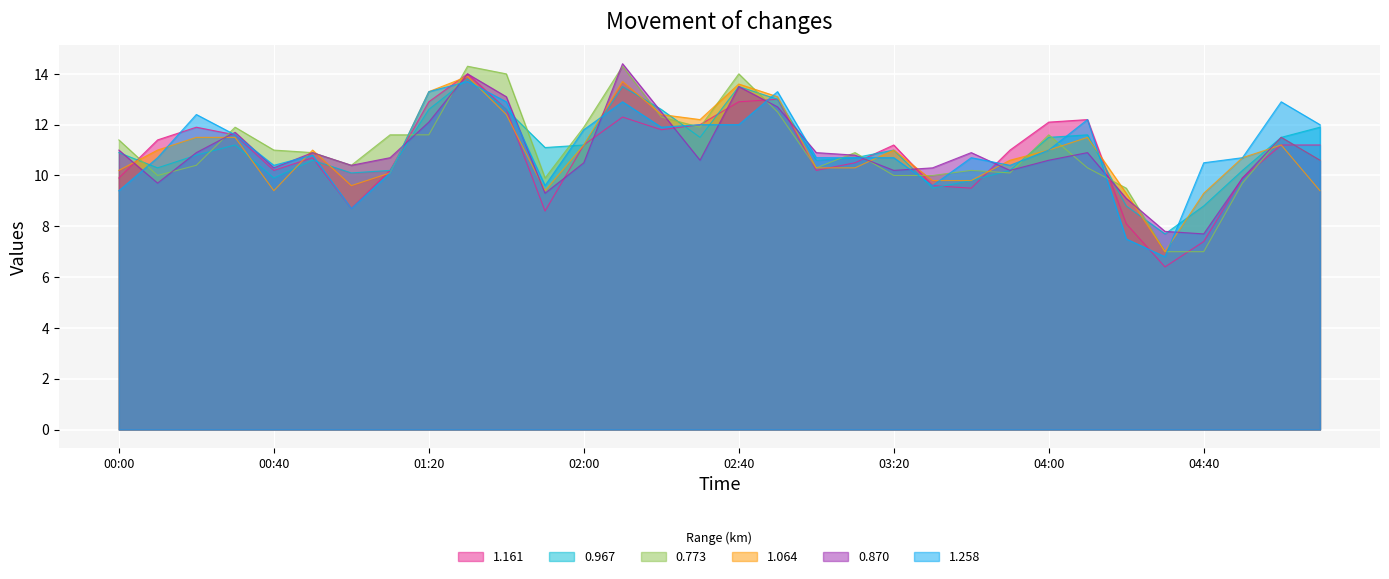

The value of 1.064 at 05:10 is 9.4. True or false?

True